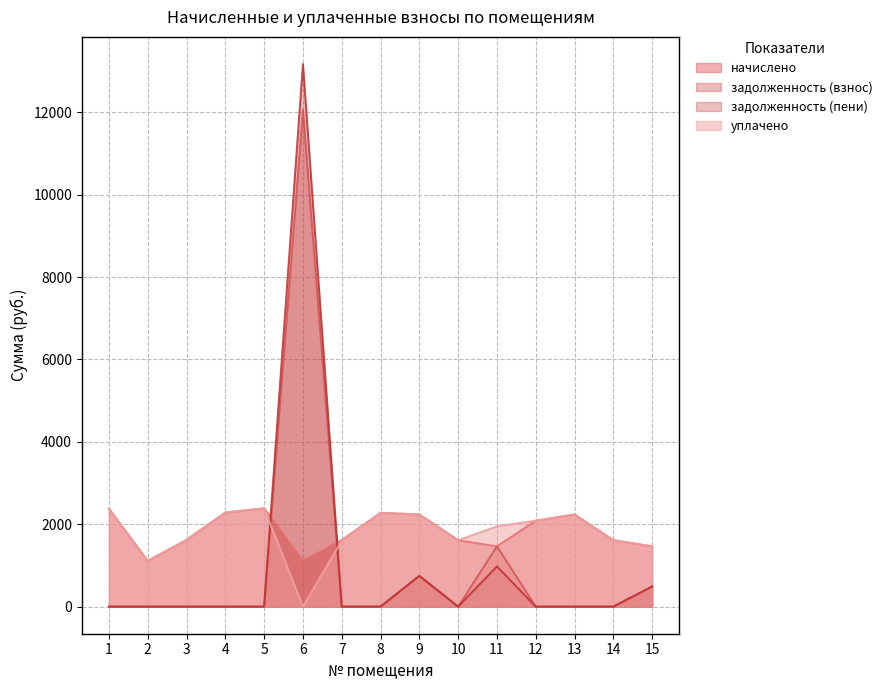

What is the difference between the maximum and minimum values in the начислено series?

1275.8